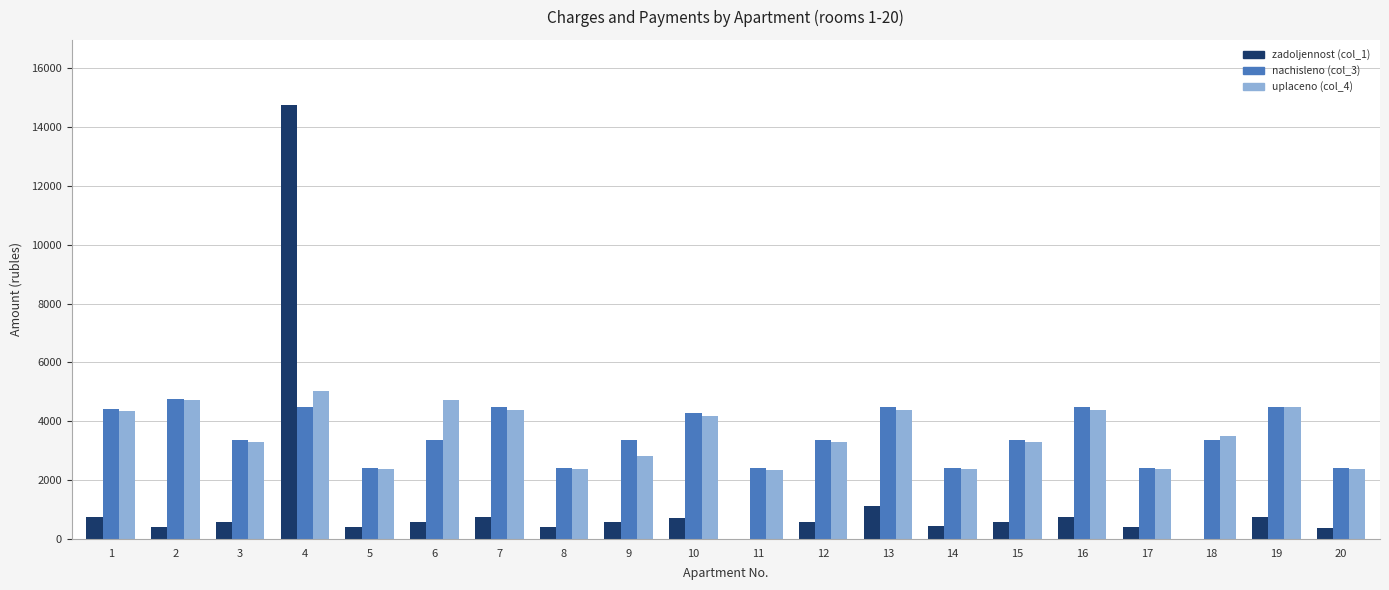

How many groups of bars are there?

20